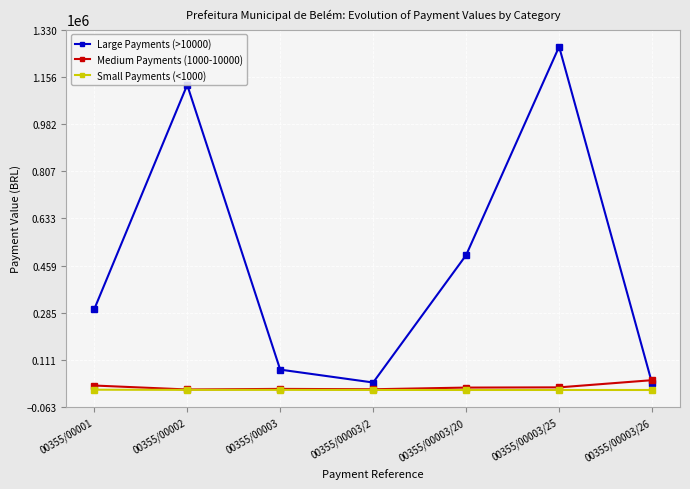

What is the label of the 1st point from the right?

00355/00003/26